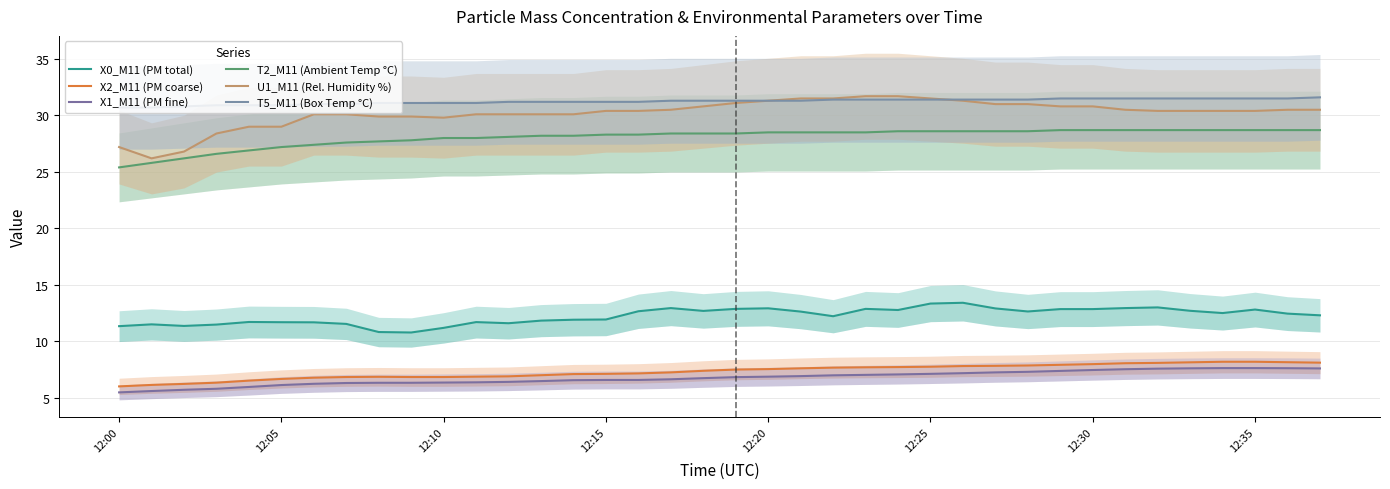

How many data points in U1_M11 (Rel. Humidity %) are above 30?

29